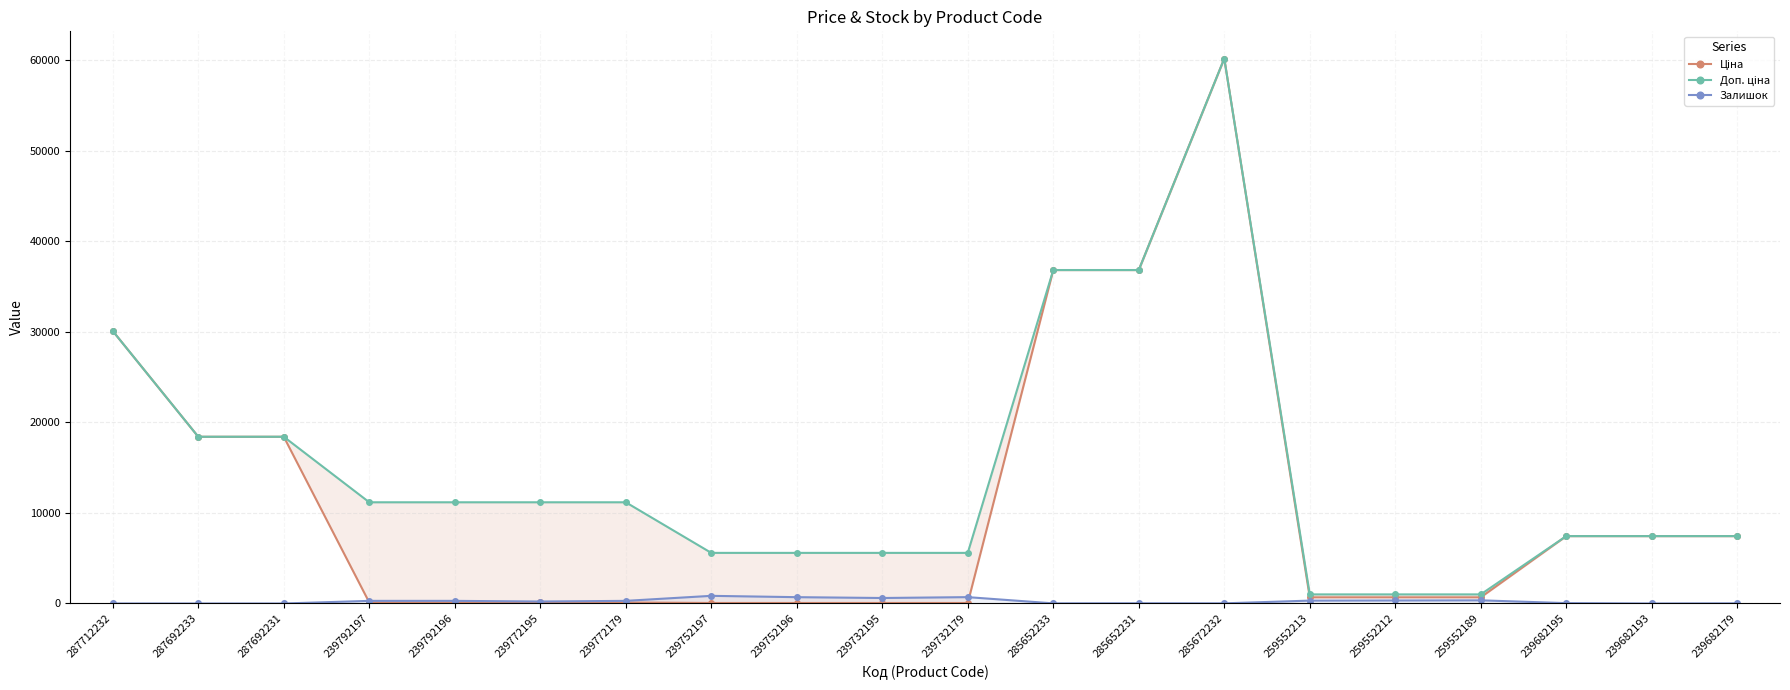

Reading left to right, transcribe all the data shown in this chart.

Ціна: 287712232=30102.8	287692233=18420.9	287692231=18420.9	239792197=111.8	239792196=111.8	239772195=111.8	239772179=111.8	239752197=55.9	239752196=55.9	239732195=55.9	239732179=55.9	285652233=36841.8	285652231=36841.8	285672232=60205.6	259552213=679.8	259552212=679.8	259552189=679.8	239682195=7444.6	239682193=7444.6	239682179=7444.6
Доп. ціна: 287712232=30102.8	287692233=18420.9	287692231=18420.9	239792197=11182.0	239792196=11182.0	239772195=11182.0	239772179=11182.0	239752197=5591.0	239752196=5591.0	239732195=5591.0	239732179=5591.0	285652233=36841.8	285652231=36841.8	285672232=60205.6	259552213=1004.1	259552212=1004.1	259552189=1004.1	239682195=7444.6	239682193=7444.6	239682179=7444.6
Залишок: 287712232=0.0	287692233=0.0	287692231=0.0	239792197=289.0	239792196=290.0	239772195=218.0	239772179=290.0	239752197=845.0	239752196=698.0	239732195=606.0	239732179=702.0	285652233=14.0	285652231=23.0	285672232=16.0	259552213=317.0	259552212=334.0	259552189=348.0	239682195=41.0	239682193=0.0	239682179=17.0